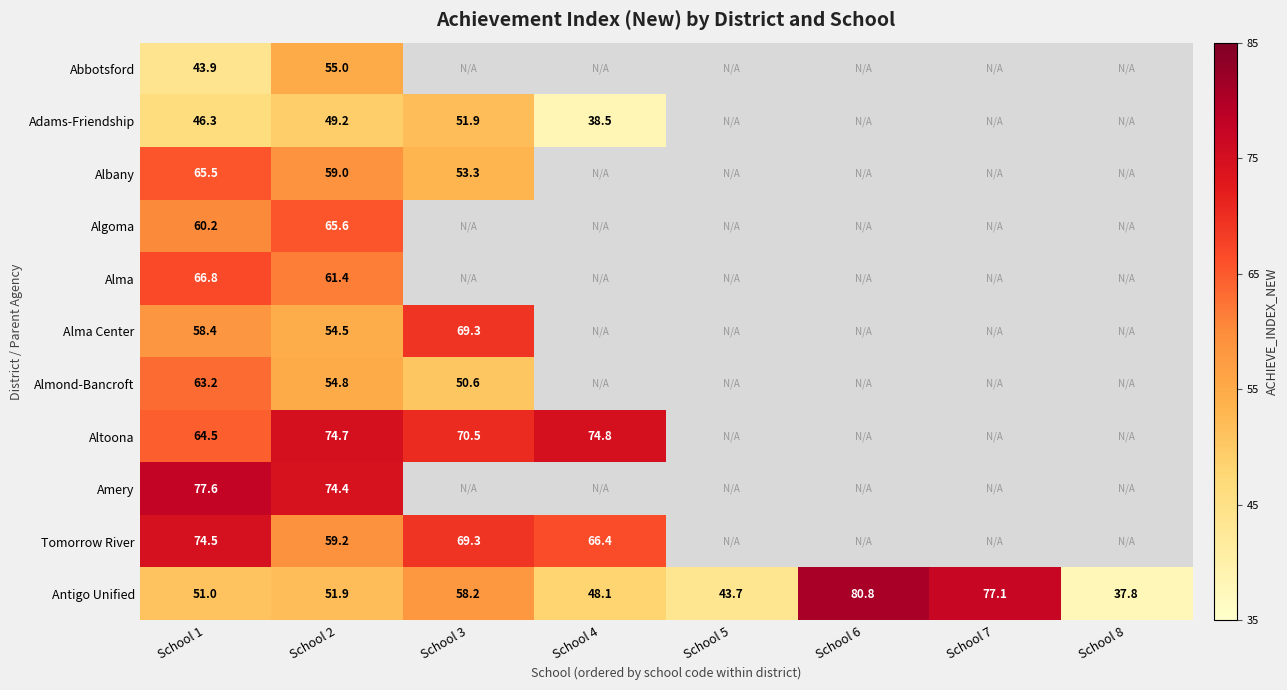

What value does the Antigo Unified series have at School 3?

58.2